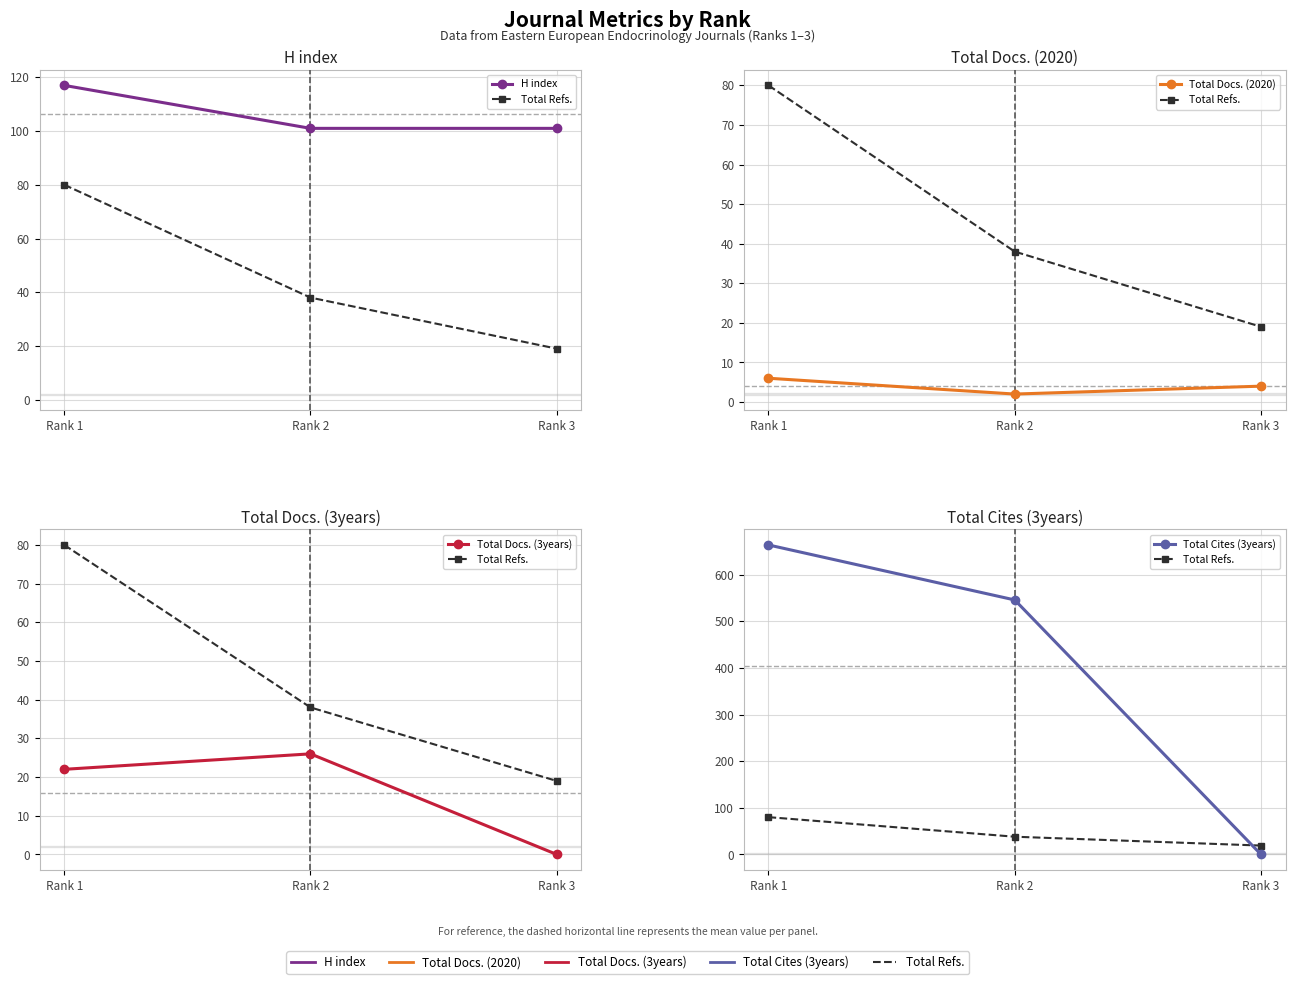

Rank the series at Rank 2 from highest to lowest value.

Total Cites (3years), H index, Total Refs., Total Docs. (3years), Total Docs. (2020)